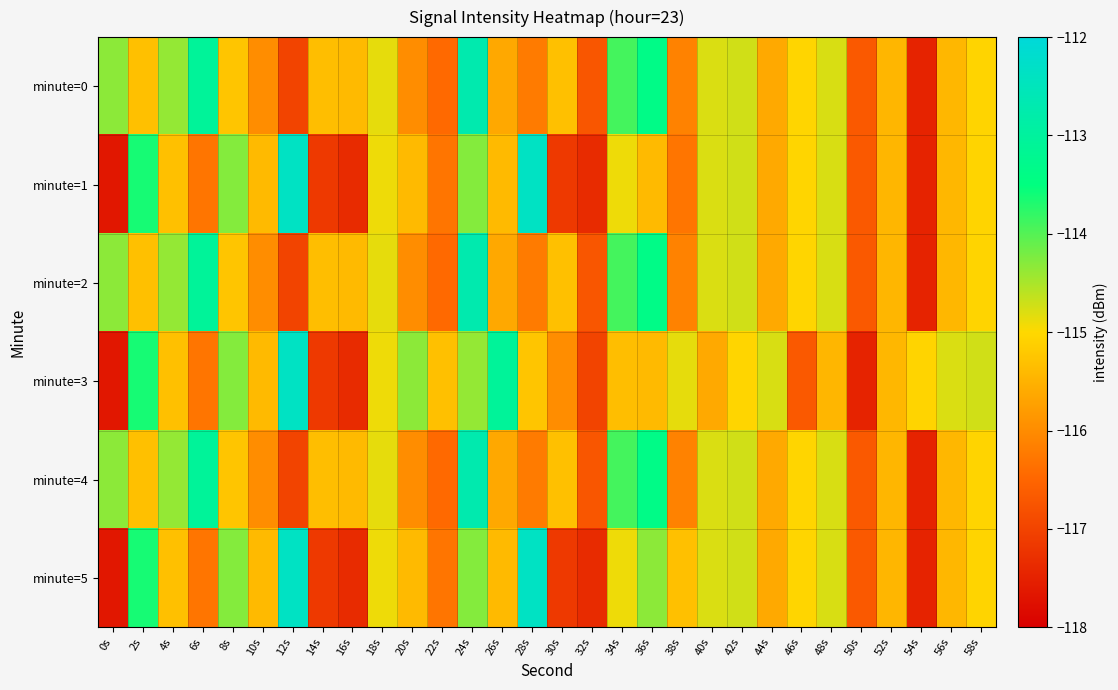

Which series has the largest total across all categories?

minute=0